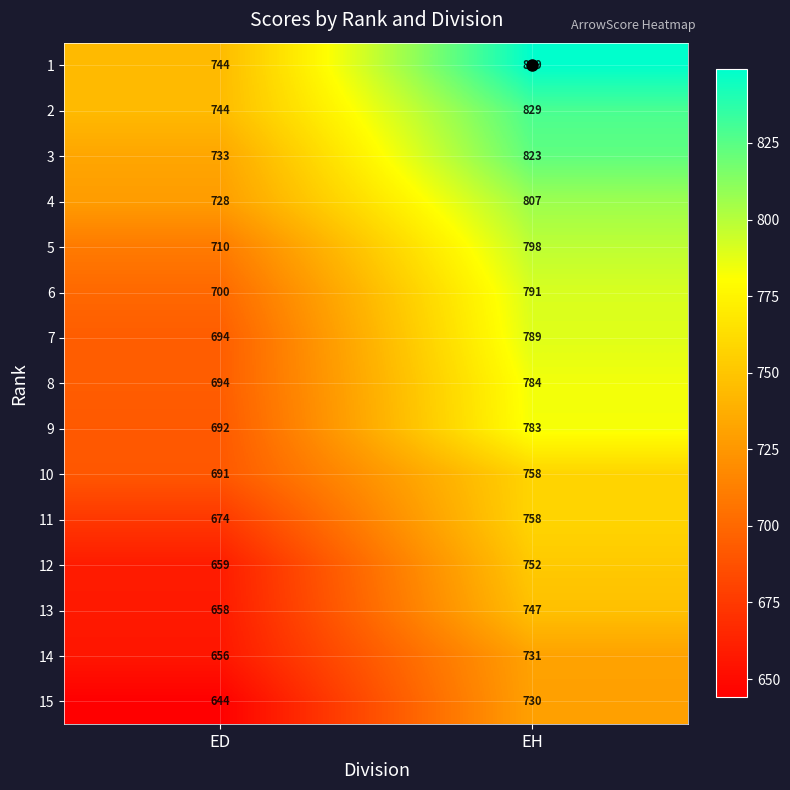

What is the sum of the 8 values at ED and EH?

1478